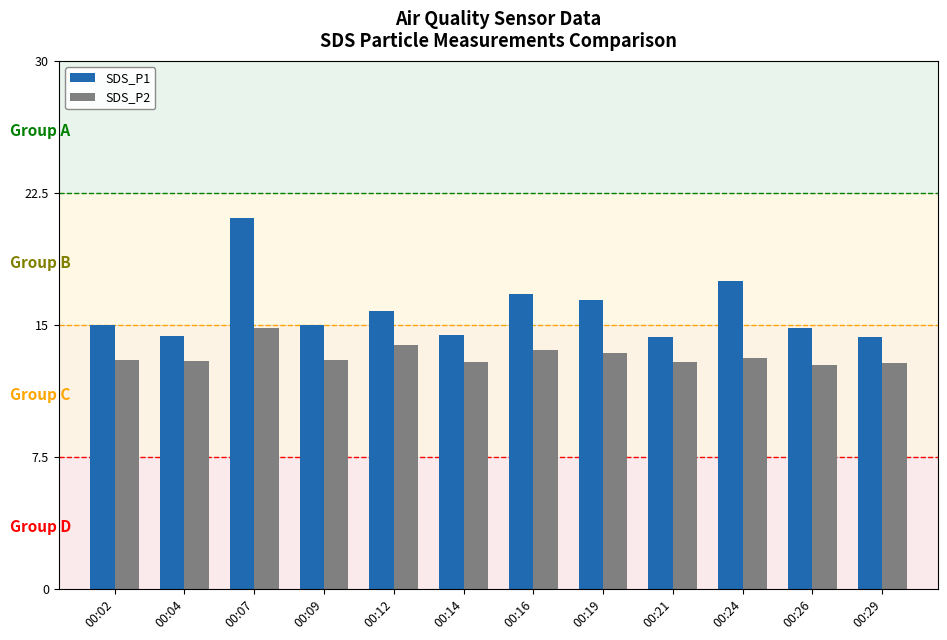

At which category is the sum across all series the highest?

00:07